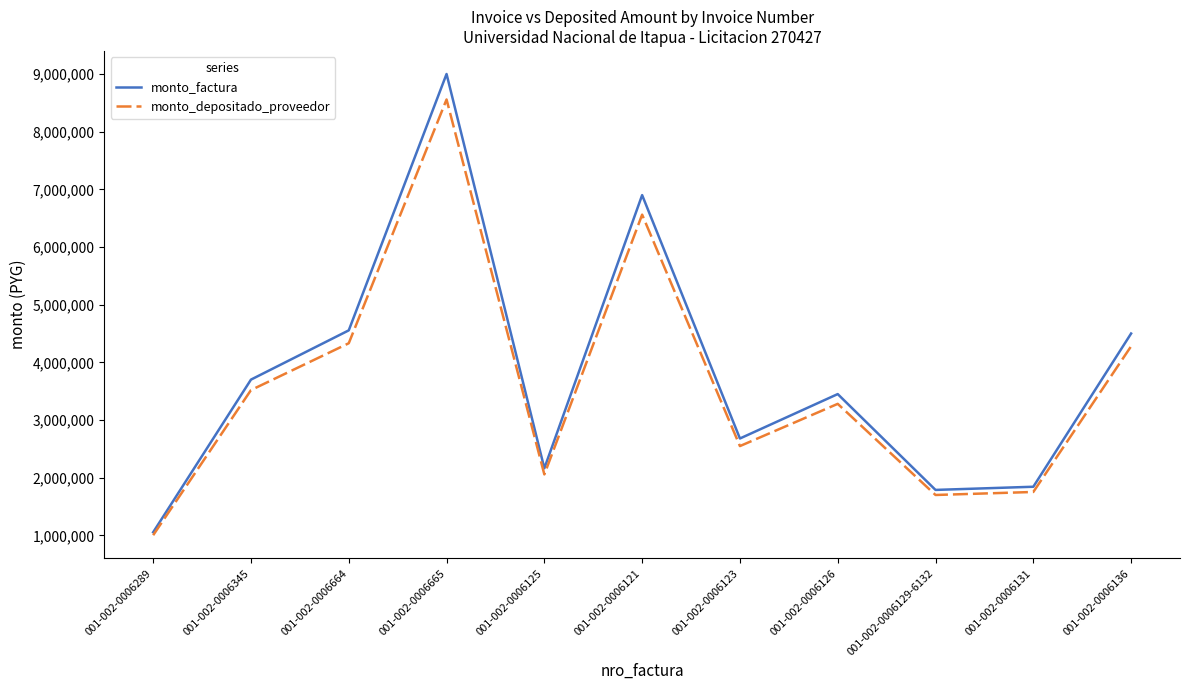

Reading left to right, transcribe all the data shown in this chart.

monto_factura: 1054720	3700880	4554900	9000000	2163330	6900000	2680000	3450000	1788250	1843369	4500000
monto_depositado_proveedor: 1002943	3519200	4331296	8558182	2057130	6561272	2548437	3280637	1700462	1752876	4279091